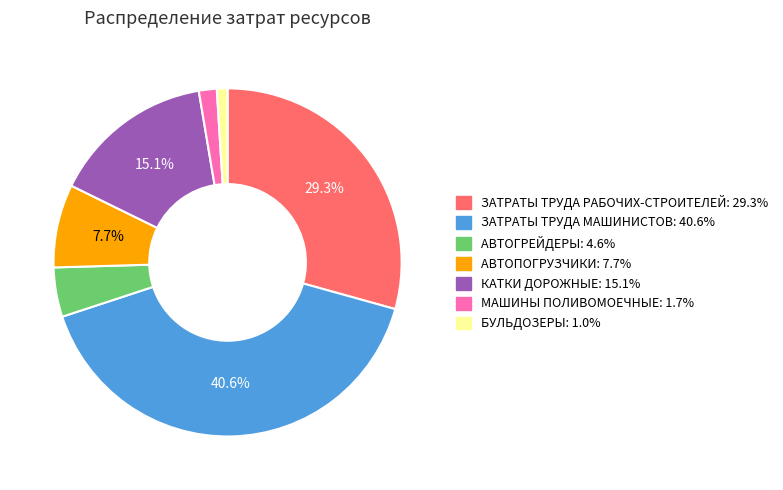

To the nearest percent, what percentage of the pie is КАТКИ ДОРОЖНЫЕ?

15%